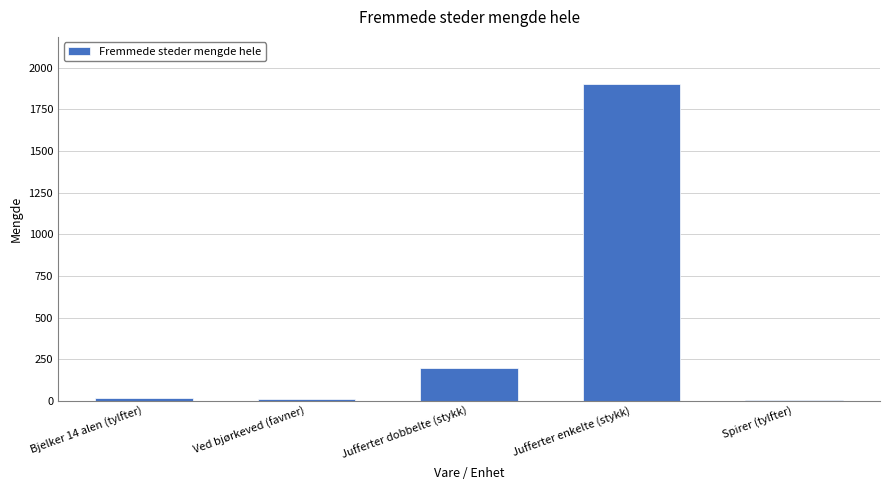

What is the difference between the second highest and minimum values?

193